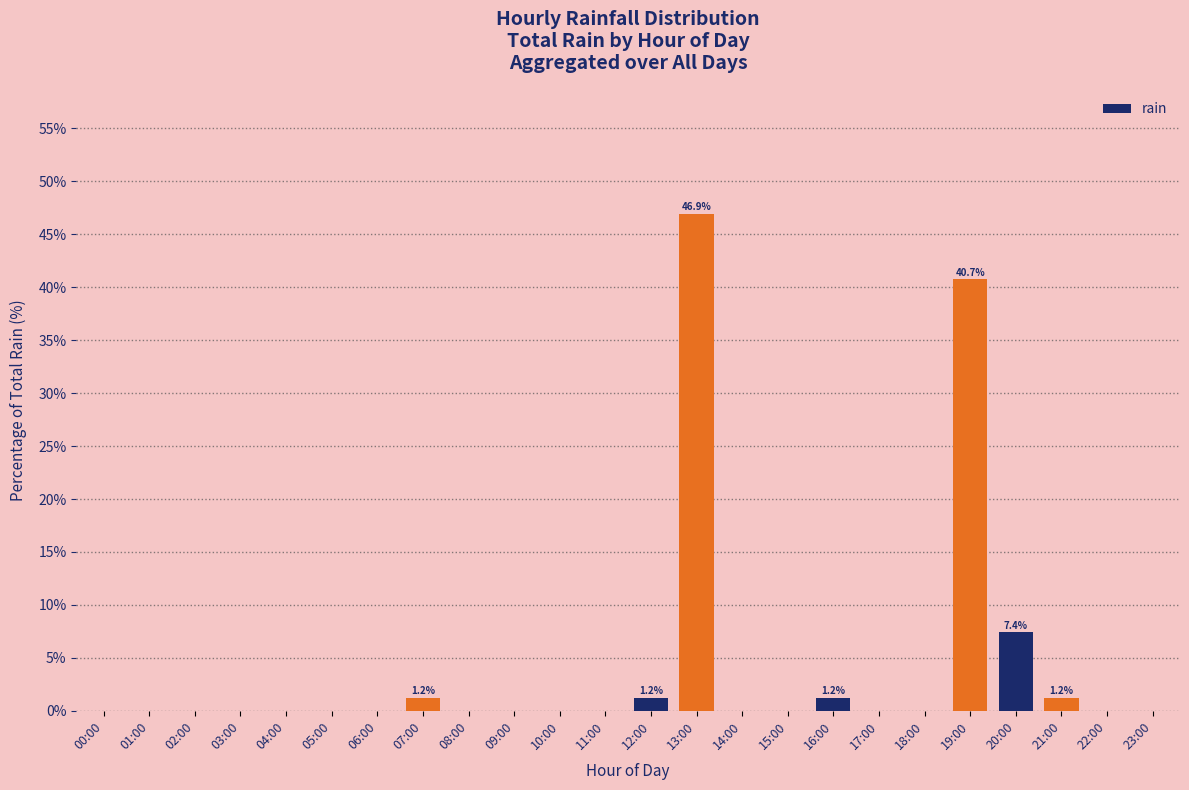

At which category does the chart reach its peak across all series?

13:00